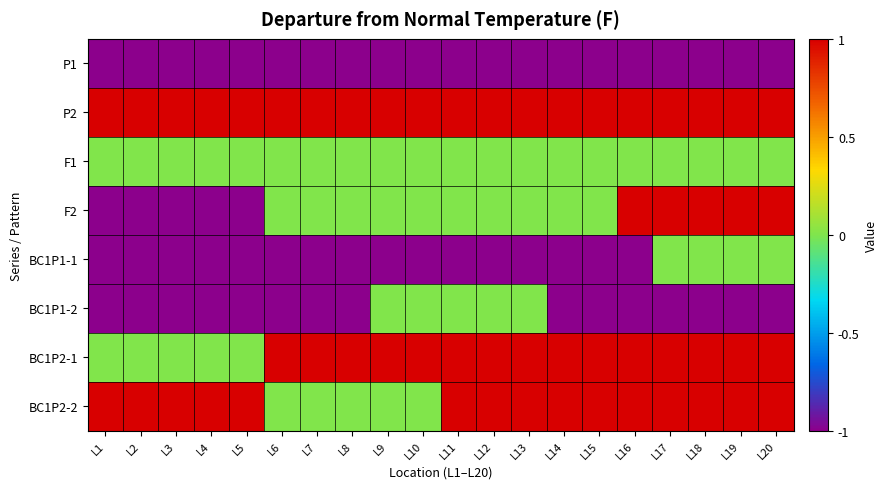

At which category is the sum across all series the highest?

L17